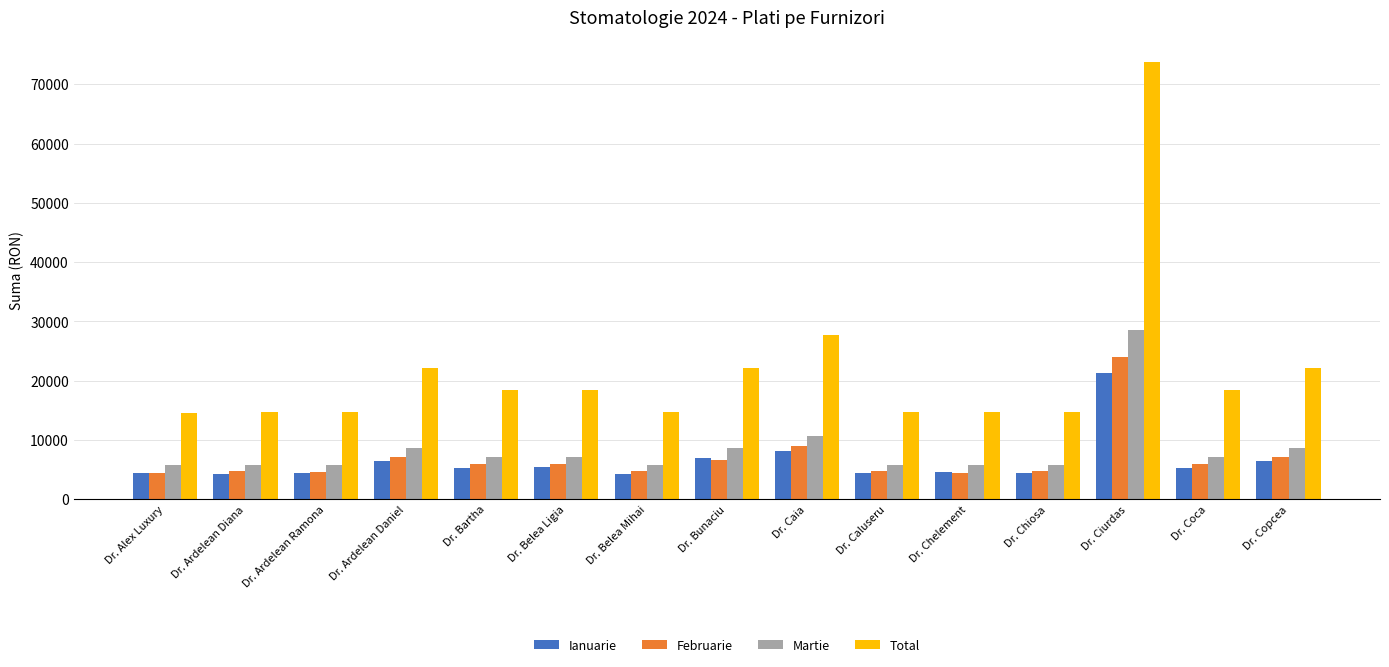

Which category has the highest value in the Ianuarie series?

Dr. Ciurdas